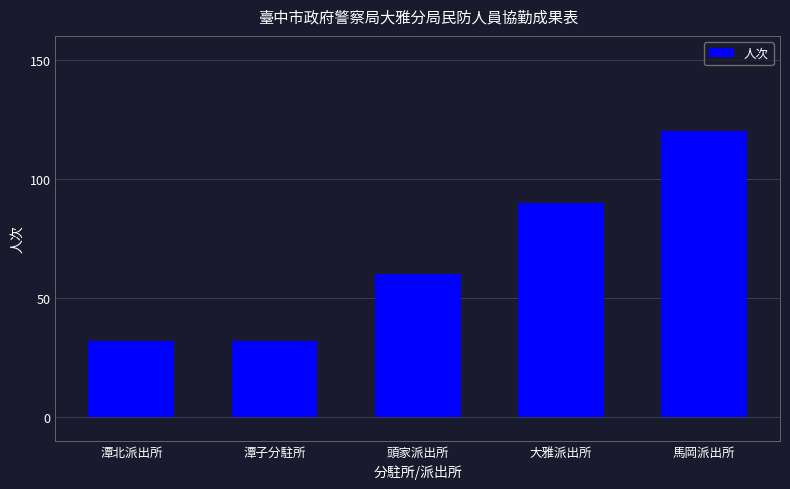

How many series are shown in this chart?

1